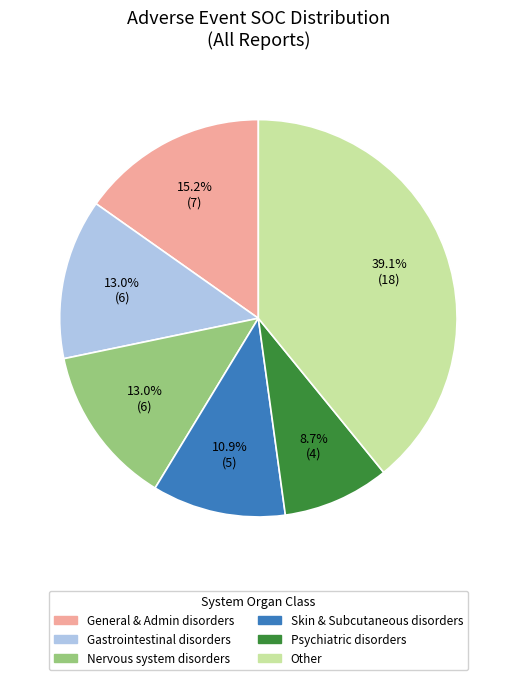

Which category has the smallest portion of the pie?

Psychiatric disorders